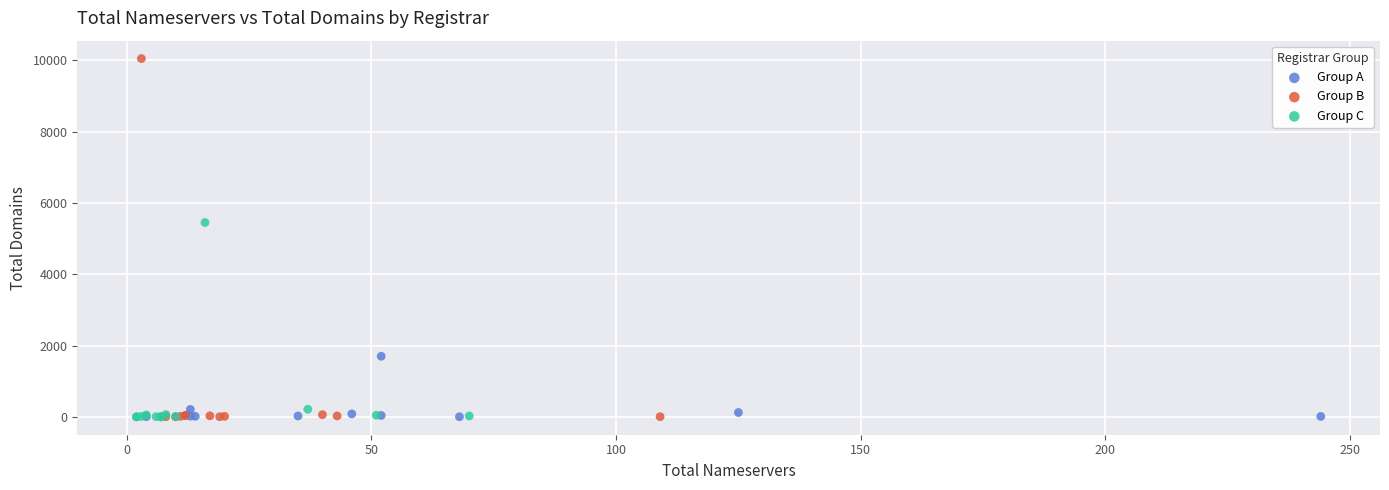

Which series reaches the maximum Y coordinate?

Group B